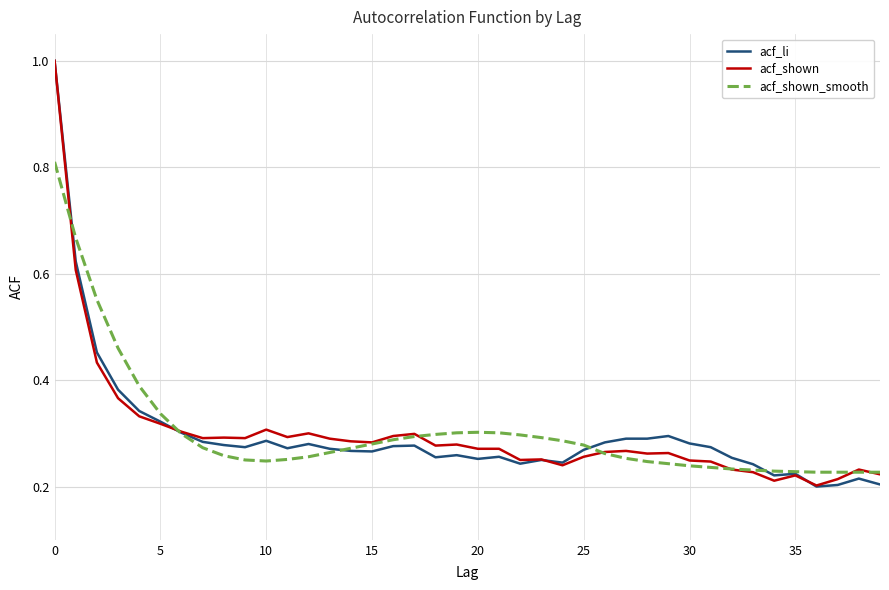

At how many categories does at least one series exceed 0?

40